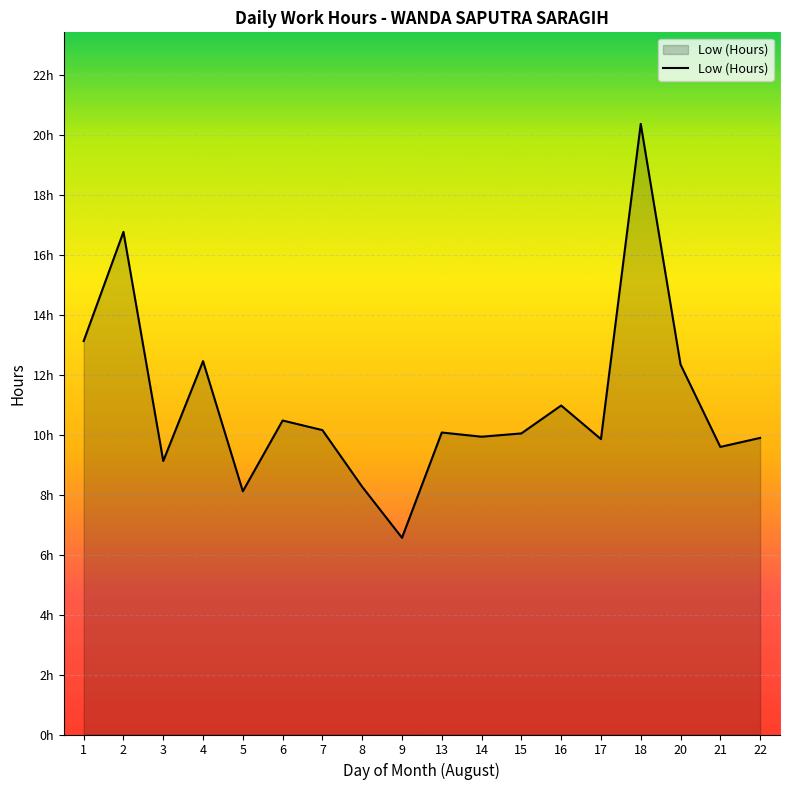

What is the value of the 4th point from the left?

12.4